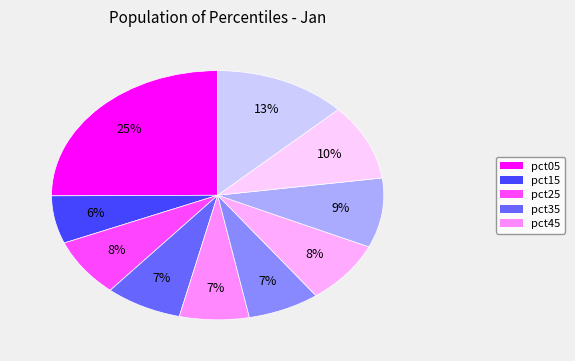

Which slice is the largest?

pct05